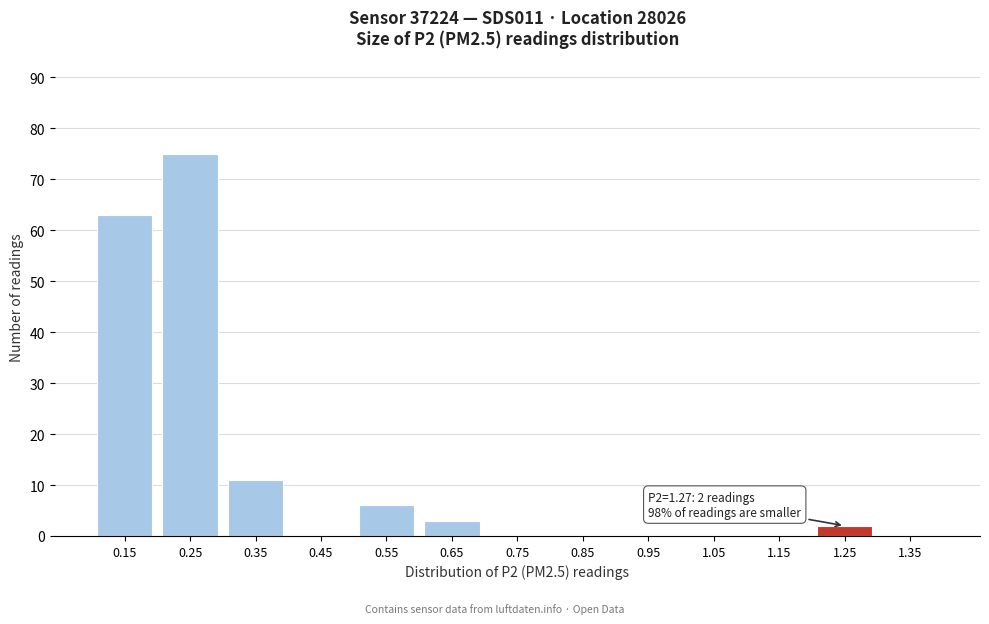

Reading left to right, extract all data points from this chart.

0.15=63	0.25=75	0.35=11	0.45=0	0.55=6	0.65=3	0.75=0	0.85=0	0.95=0	1.05=0	1.15=0	1.25=2	1.35=0